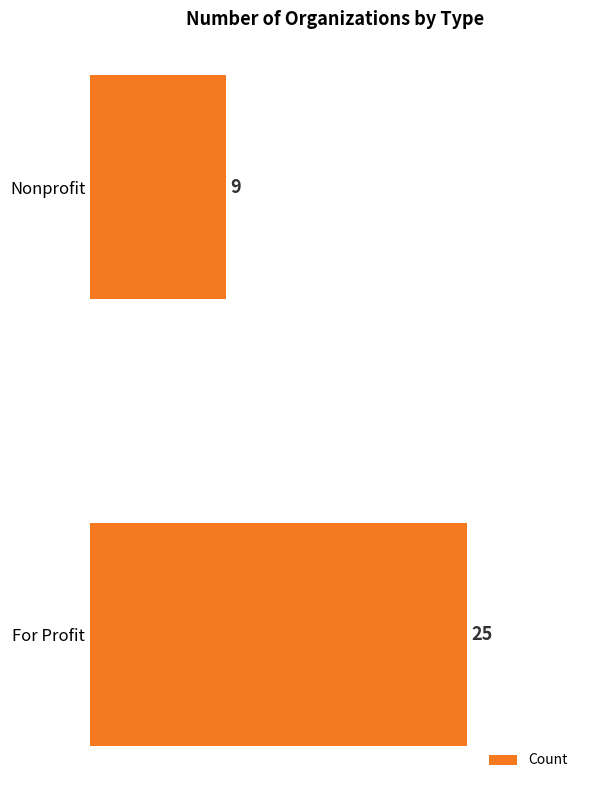

What is the difference between the maximum and minimum values?

16